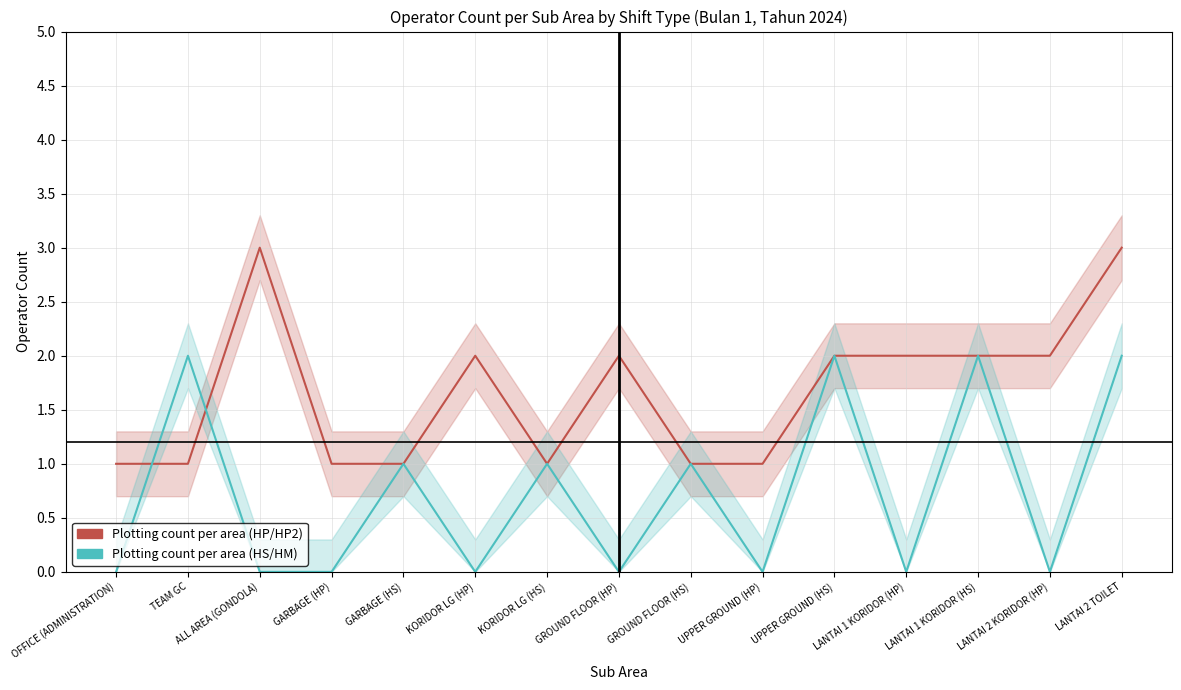

Which series changed the most between KORIDOR LG (HS) and LANTAI 2 TOILET?

Plotting count per area (HP/HP2)